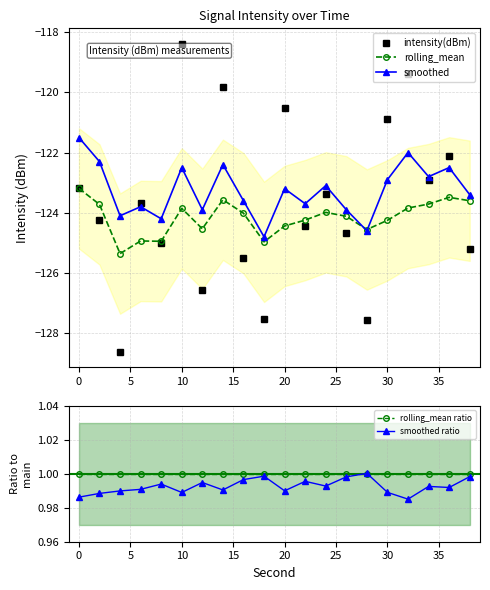

Reading left to right, extract all data points from this chart.

intensity(dBm): -123.2	-124.3	-128.6	-123.7	-125.0	-118.4	-126.6	-119.8	-125.5	-127.5	-120.5	-124.4	-123.4	-124.7	-127.6	-120.9	-119.4	-122.9	-122.1	-125.2
rolling_mean: -123.2	-123.7	-125.4	-124.9	-124.9	-123.9	-124.5	-123.6	-124.0	-125.0	-124.4	-124.2	-124.0	-124.1	-124.6	-124.3	-123.8	-123.7	-123.5	-123.6
smoothed: -121.5	-122.3	-124.1	-123.8	-124.2	-122.5	-123.9	-122.4	-123.6	-124.8	-123.2	-123.7	-123.1	-123.9	-124.6	-122.9	-122.0	-122.8	-122.5	-123.4
rolling_mean ratio: 1.0	1.0	1.0	1.0	1.0	1.0	1.0	1.0	1.0	1.0	1.0	1.0	1.0	1.0	1.0	1.0	1.0	1.0	1.0	1.0
smoothed ratio: 1.0	1.0	1.0	1.0	1.0	1.0	1.0	1.0	1.0	1.0	1.0	1.0	1.0	1.0	1.0	1.0	1.0	1.0	1.0	1.0